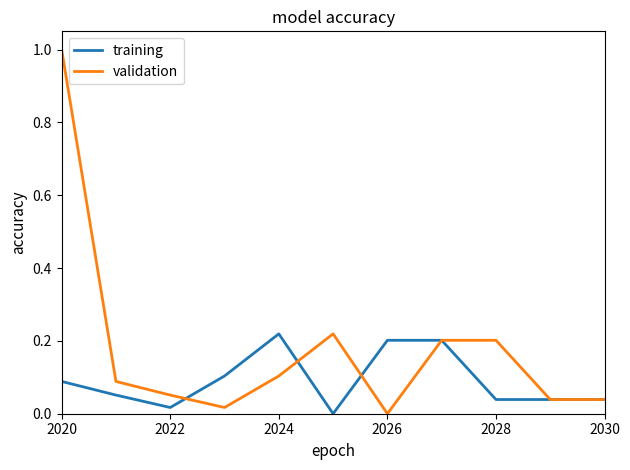

Which series has the largest total across all categories?

validation